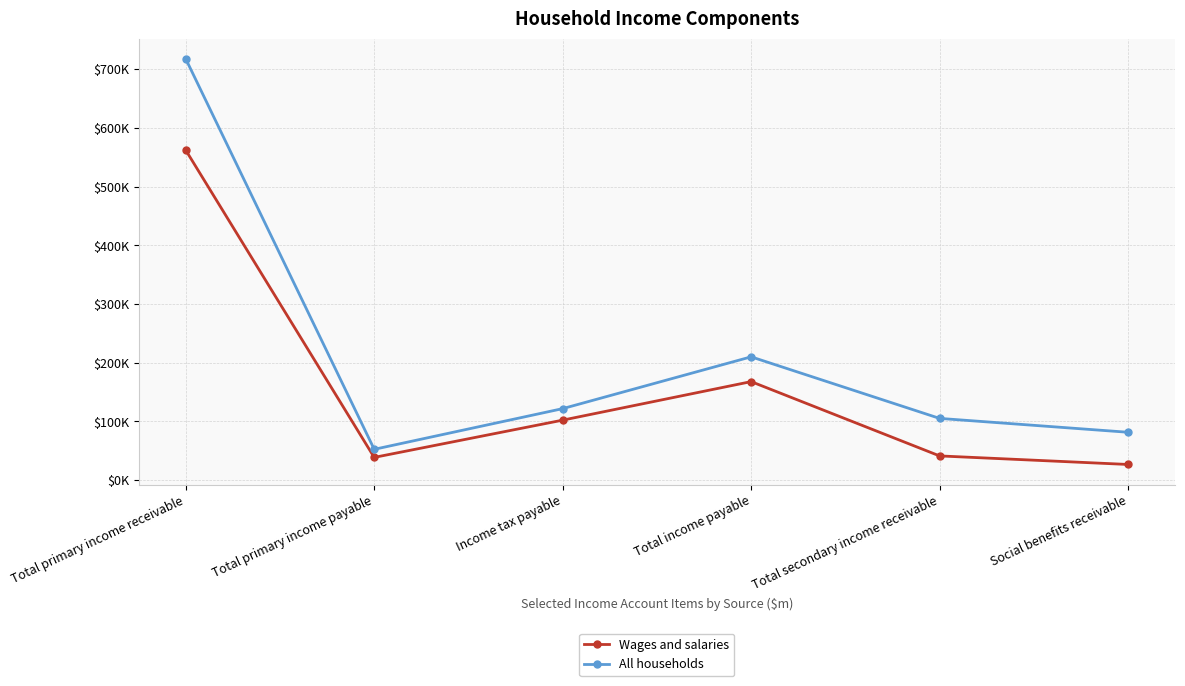

Which series has the widest spread of values?

All households